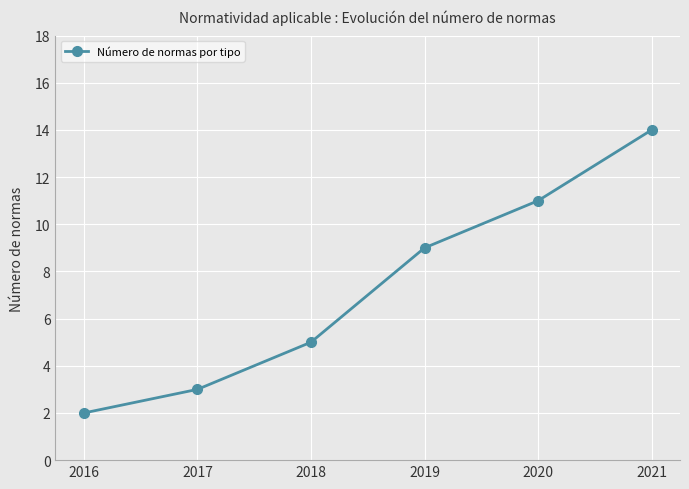

Is this an area chart (filled region under the line)?

No